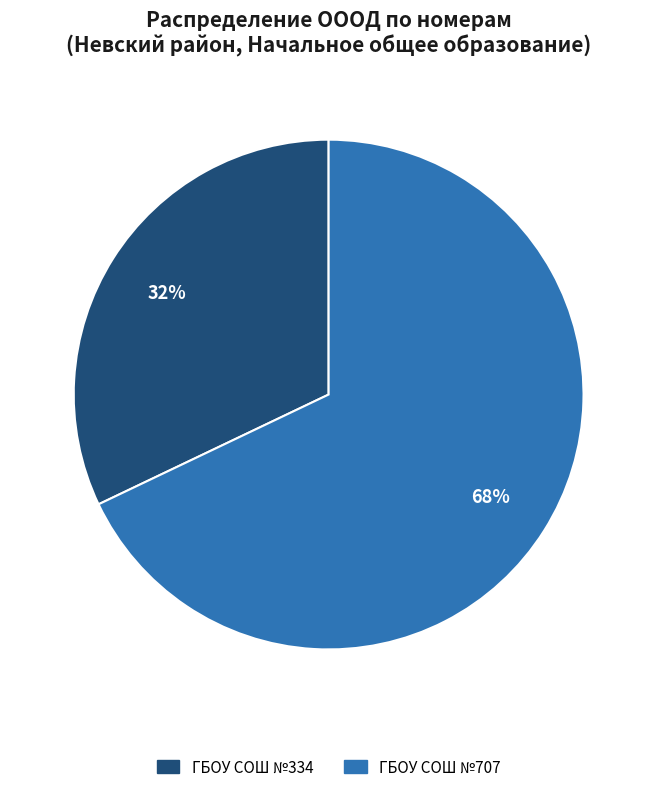

Is there any slice that represents more than half of the pie?

Yes